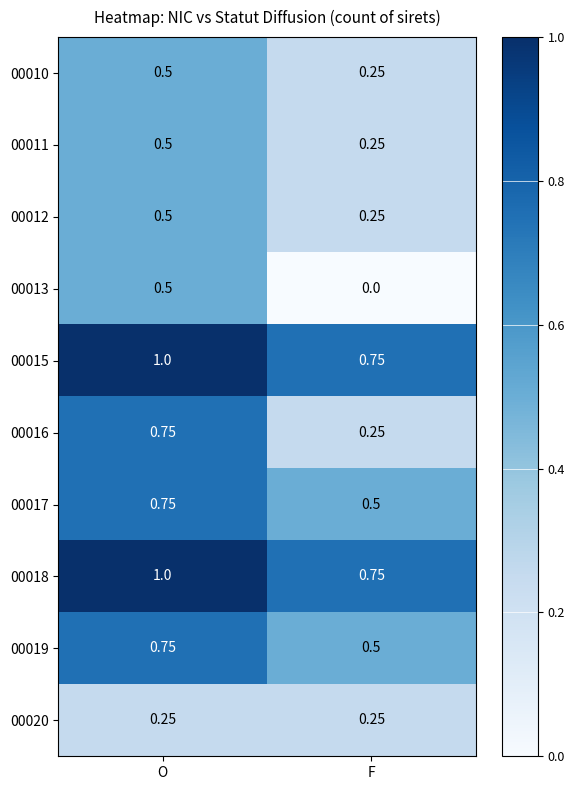

At which label does 00015 reach its minimum?

F